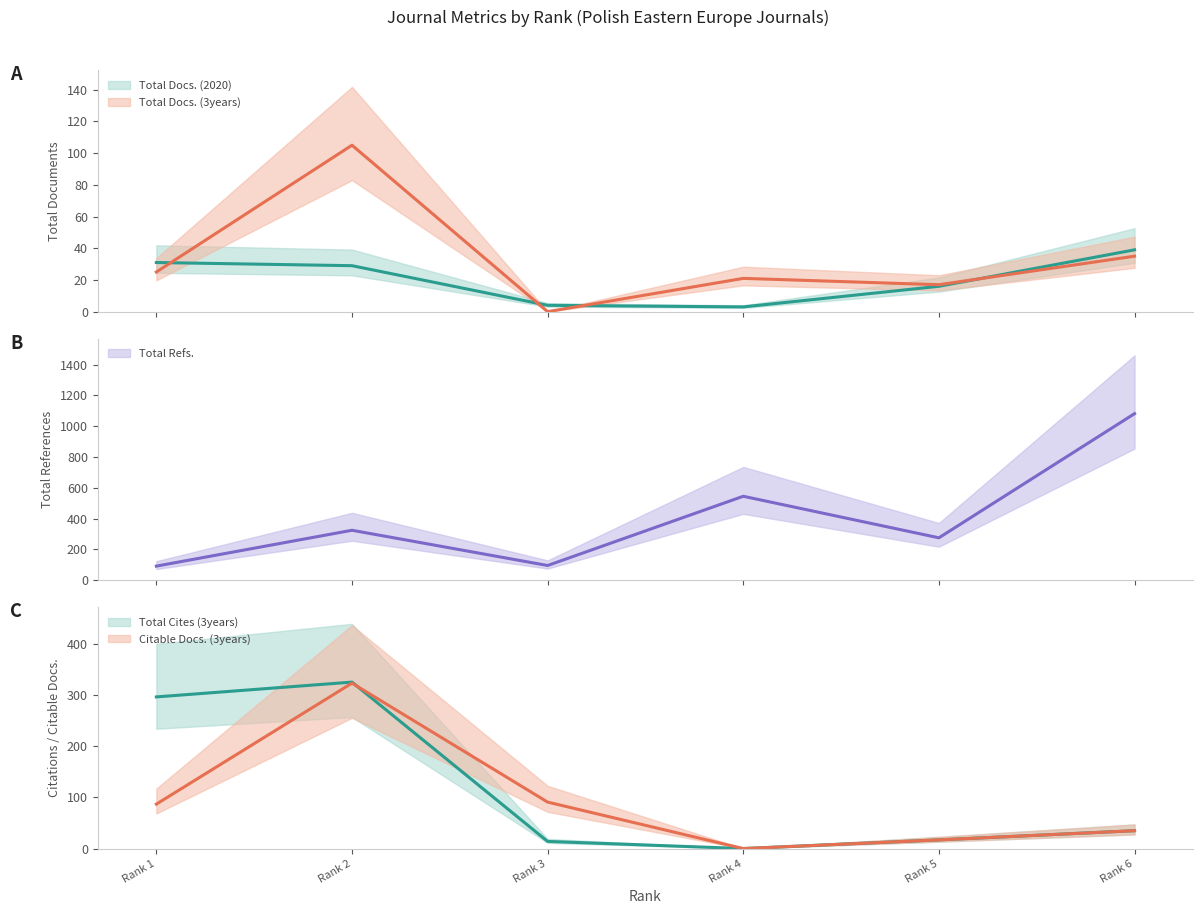

What is the approximate value of Total Docs. (2020) at Rank 3, to the nearest 5?

5